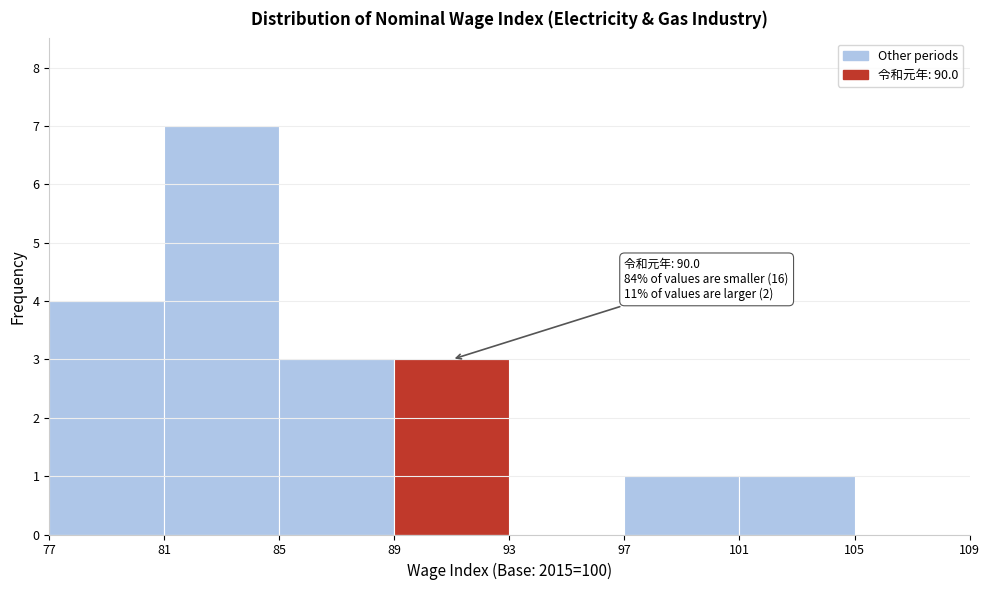

Which range on the x-axis has the tallest bar?

81 to 85